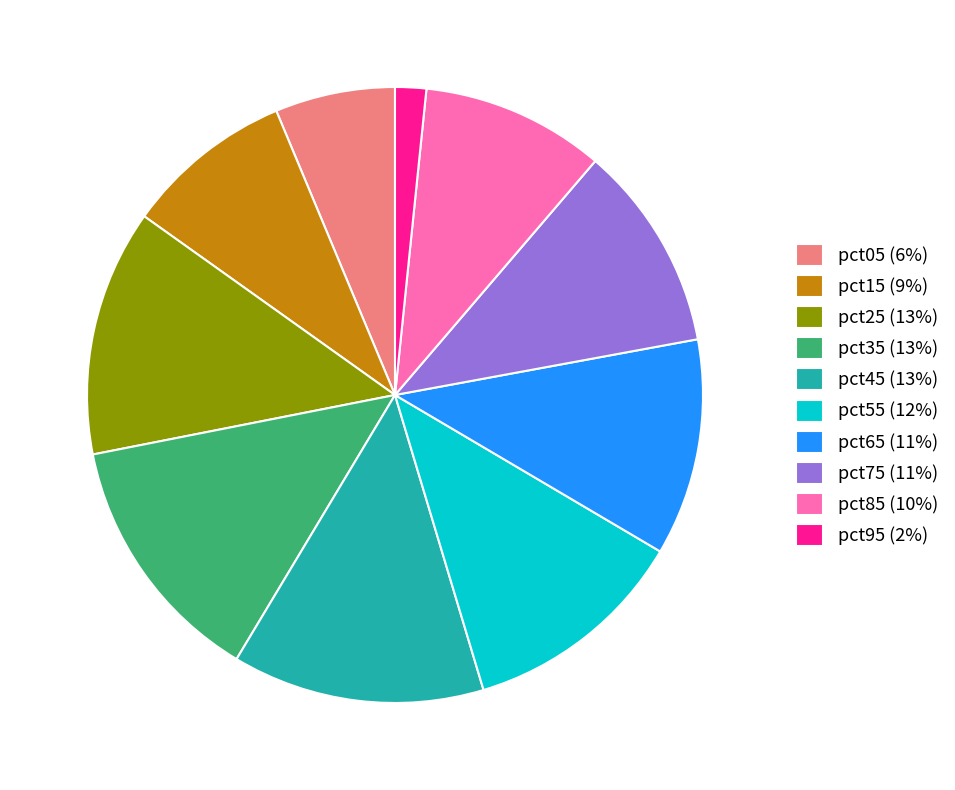

What is the ratio of the value at pct15 (9%) to the value at pct65 (11%)?

0.8